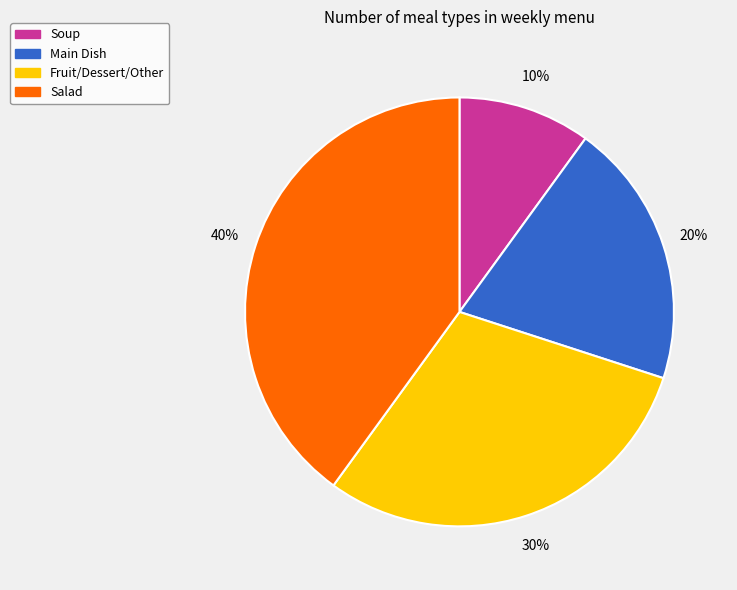

To the nearest percent, what percentage of the pie is Soup?

10%